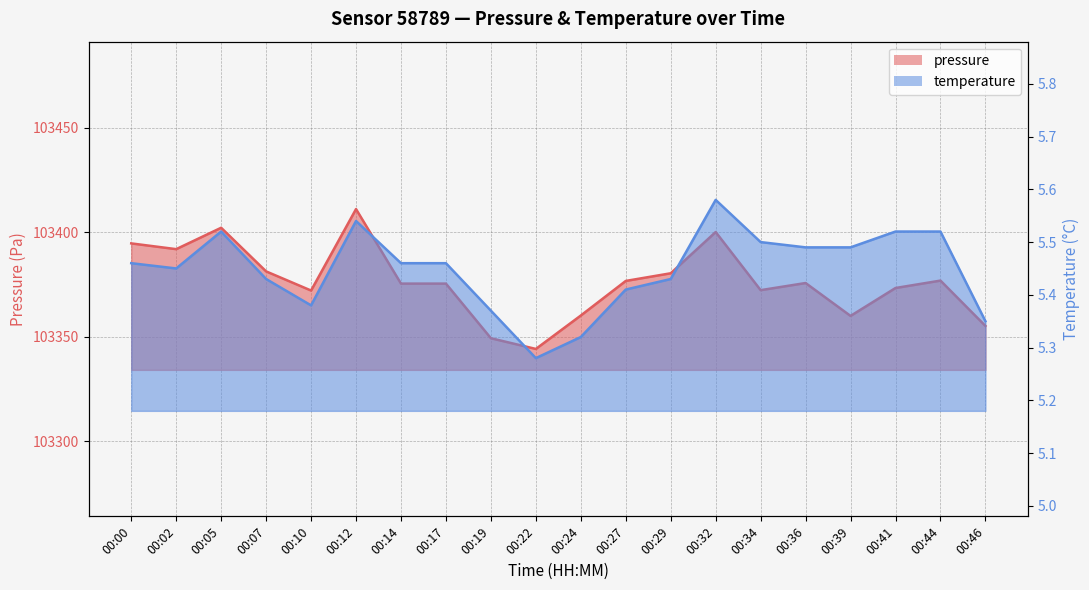

Reading left to right, list all the values displayed in this chart.

pressure: 00:00=103394.7	00:02=103391.9	00:05=103402.1	00:07=103381.3	00:10=103372.1	00:12=103411.1	00:14=103375.4	00:17=103375.4	00:19=103349.3	00:22=103344.2	00:24=103360.2	00:27=103376.7	00:29=103380.4	00:32=103400.1	00:34=103372.3	00:36=103375.7	00:39=103360.0	00:41=103373.3	00:44=103376.9	00:46=103355.2
temperature: 00:00=5.5	00:02=5.5	00:05=5.5	00:07=5.4	00:10=5.4	00:12=5.5	00:14=5.5	00:17=5.5	00:19=5.4	00:22=5.3	00:24=5.3	00:27=5.4	00:29=5.4	00:32=5.6	00:34=5.5	00:36=5.5	00:39=5.5	00:41=5.5	00:44=5.5	00:46=5.3